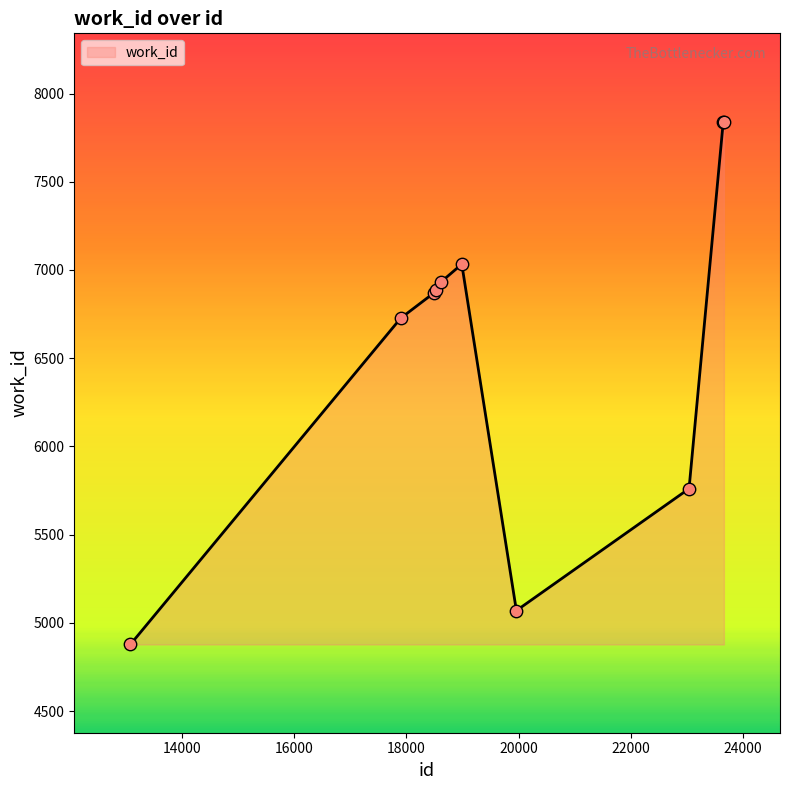

What is the minimum value shown in the chart?

4878